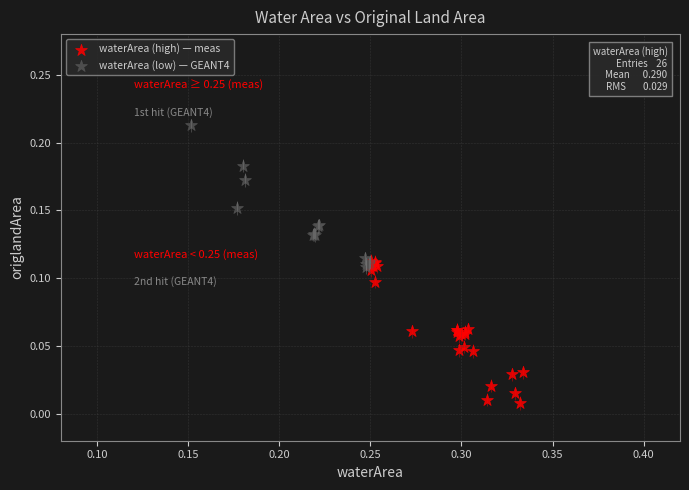

Which series reaches the maximum Y coordinate?

waterArea (low) — GEANT4